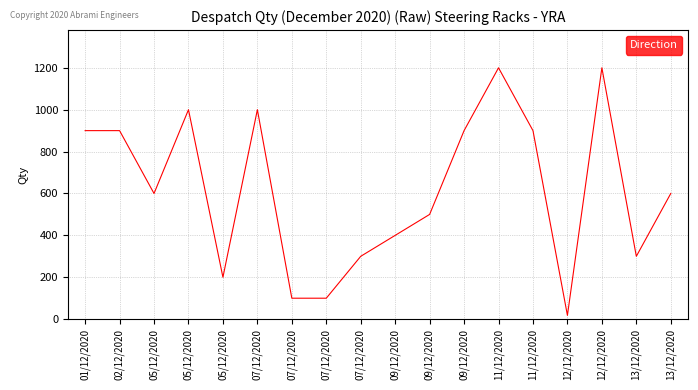

Rank the categories by value from highest to lowest.

11/12/2020, 12/12/2020, 05/12/2020, 07/12/2020, 01/12/2020, 02/12/2020, 09/12/2020, 11/12/2020, 05/12/2020, 13/12/2020, 09/12/2020, 09/12/2020, 07/12/2020, 13/12/2020, 05/12/2020, 07/12/2020, 07/12/2020, 12/12/2020